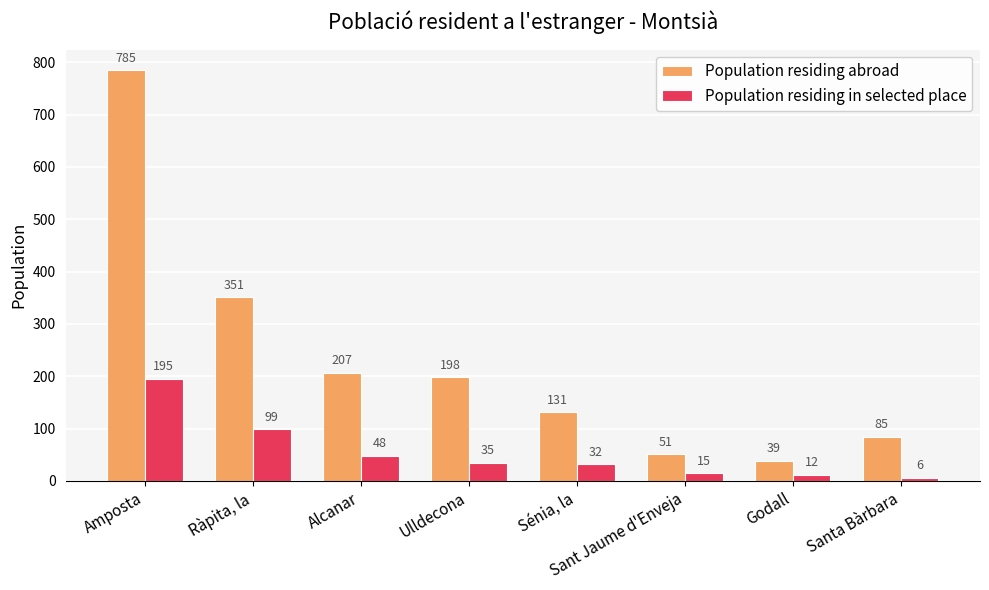

Reading left to right, list all the values displayed in this chart.

Population residing abroad: Amposta=785	Ràpita, la=351	Alcanar=207	Ulldecona=198	Sénia, la=131	Sant Jaume d'Enveja=51	Godall=39	Santa Bàrbara=85
Population residing in selected place: Amposta=195	Ràpita, la=99	Alcanar=48	Ulldecona=35	Sénia, la=32	Sant Jaume d'Enveja=15	Godall=12	Santa Bàrbara=6